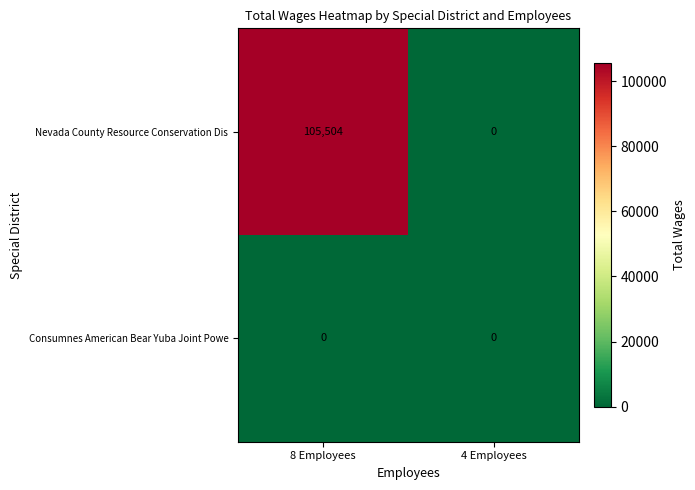

Reading right to left, transcribe all the data shown in this chart.

Nevada County Resource Conservation Dis: 4 Employees=0	8 Employees=105504
Consumnes American Bear Yuba Joint Powe: 4 Employees=0	8 Employees=0